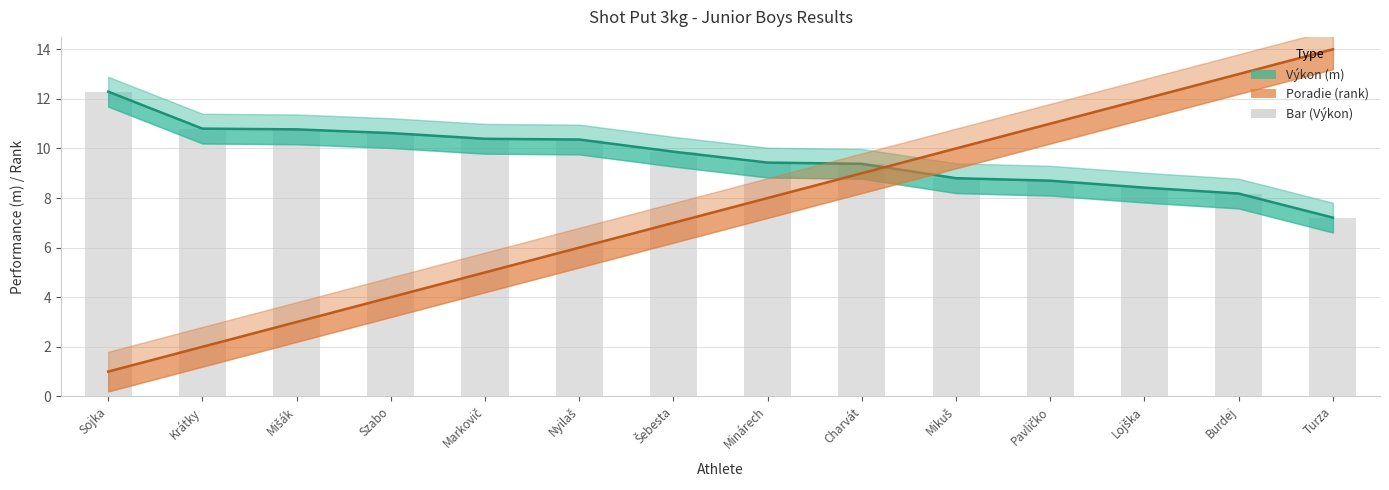

True or false: Poradie (rank) has a value of 4.5 at Mišák.

False